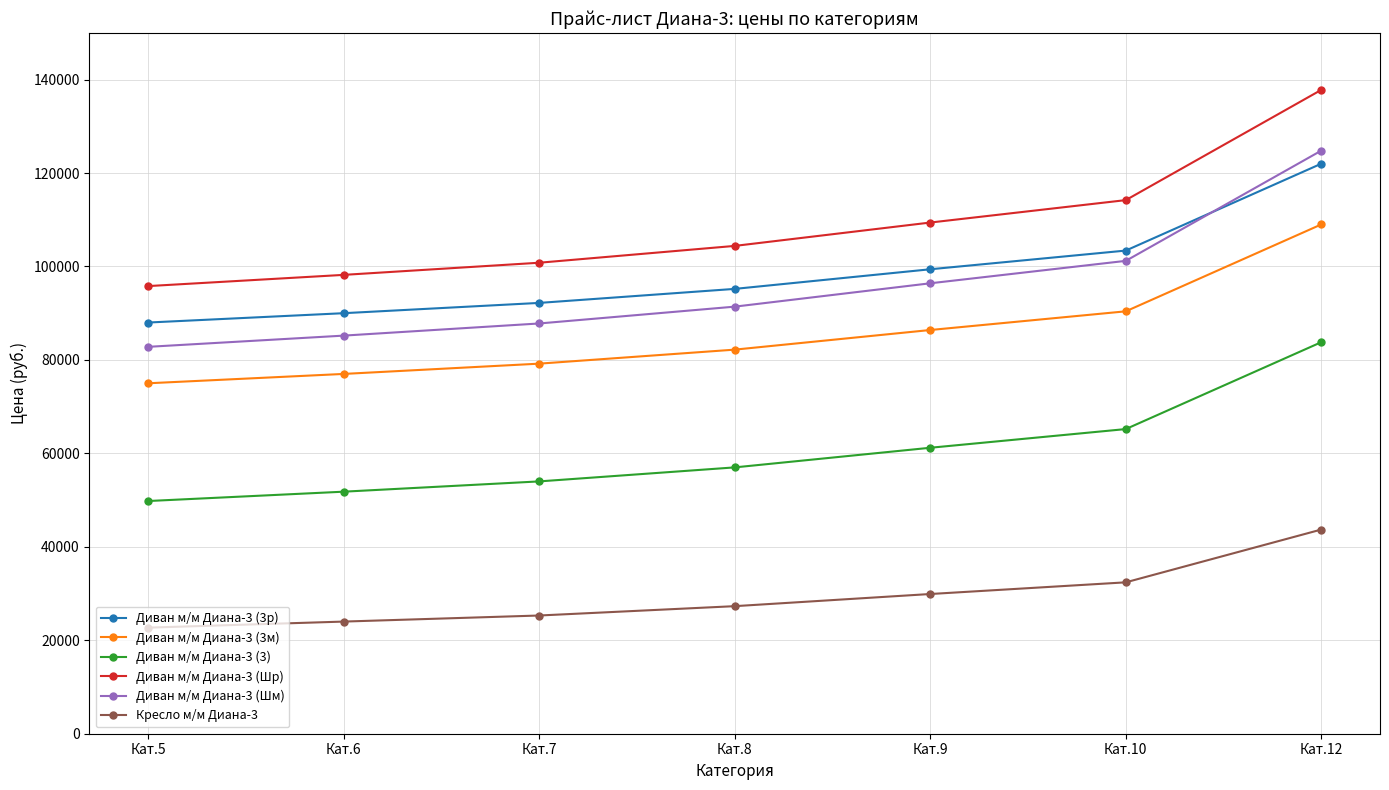

How many lines are shown in the chart?

6